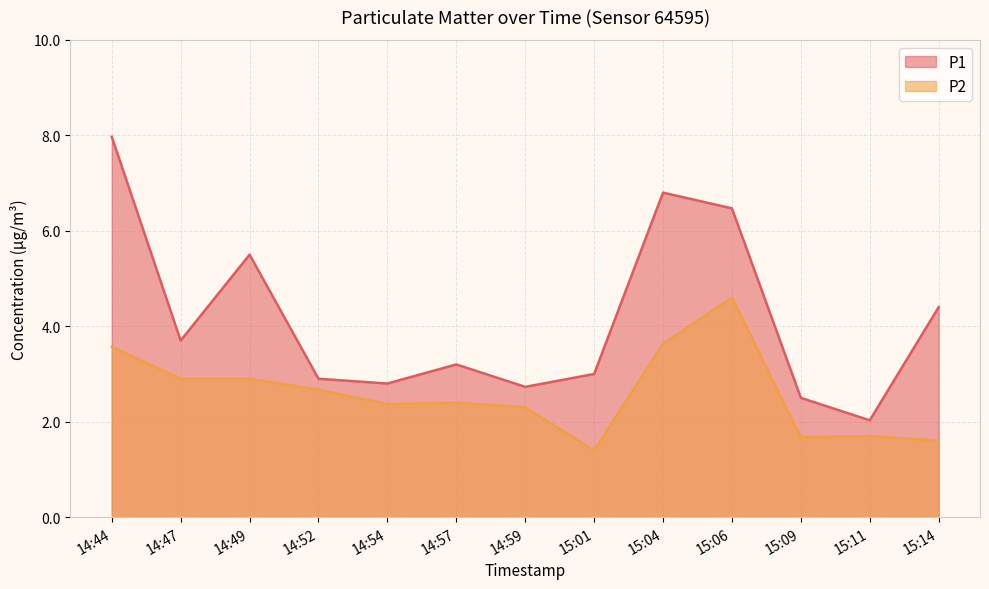

Reading left to right, transcribe all the data shown in this chart.

P1: 14:44=8.0	14:47=3.7	14:49=5.5	14:52=2.9	14:54=2.8	14:57=3.2	14:59=2.7	15:01=3.0	15:04=6.8	15:06=6.5	15:09=2.5	15:11=2.0	15:14=4.4
P2: 14:44=3.6	14:47=2.9	14:49=2.9	14:52=2.7	14:54=2.4	14:57=2.4	14:59=2.3	15:01=1.4	15:04=3.6	15:06=4.6	15:09=1.7	15:11=1.7	15:14=1.6